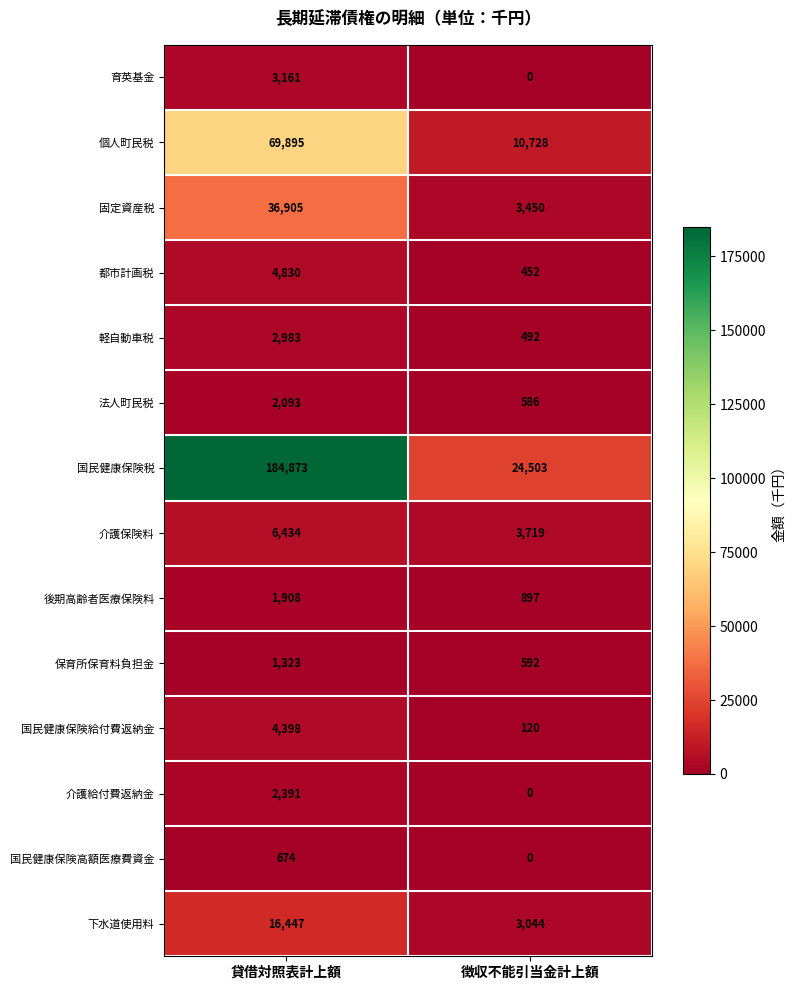

What is the difference between the highest and lowest values at 徴収不能引当金計上額?

24503